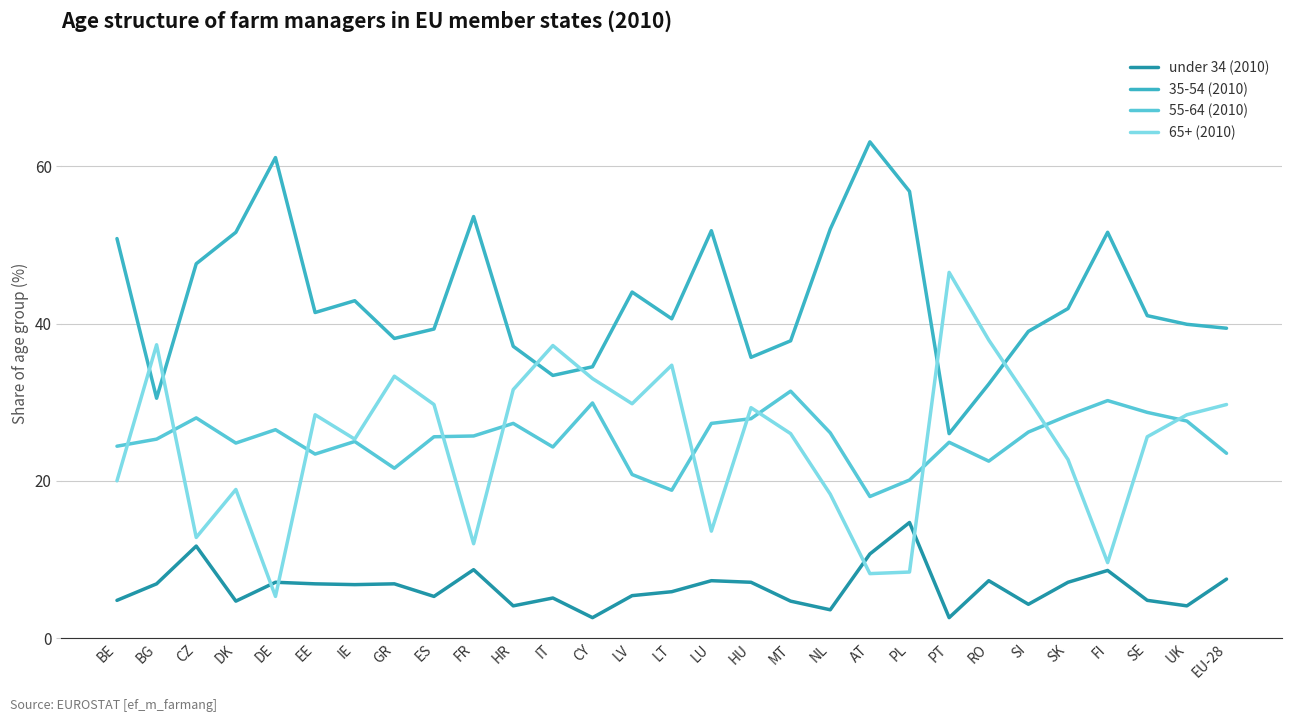

Is it true that 55-64 (2010) equals 15.2 at FR?

False